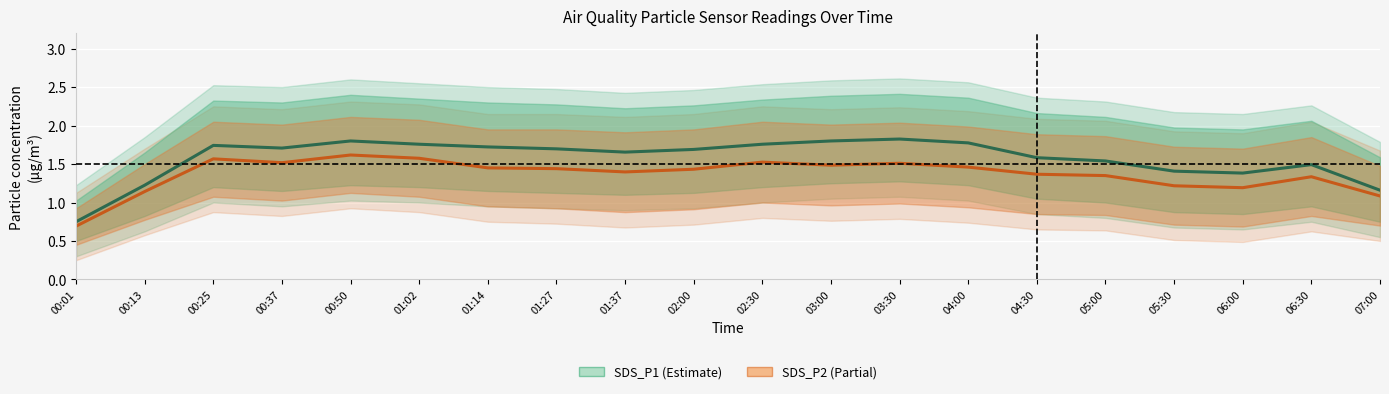

Reading left to right, what are all the values shown in this chart?

SDS_P1: 0.8	1.2	1.7	1.7	1.8	1.8	1.7	1.7	1.7	1.7	1.8	1.8	1.8	1.8	1.6	1.5	1.4	1.4	1.5	1.2
SDS_P2: 0.7	1.1	1.6	1.5	1.6	1.6	1.4	1.4	1.4	1.4	1.5	1.5	1.5	1.5	1.4	1.4	1.2	1.2	1.3	1.1